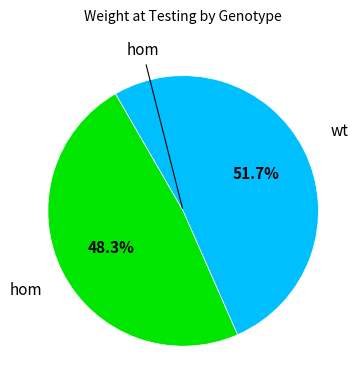

Does any single category account for the majority?

Yes